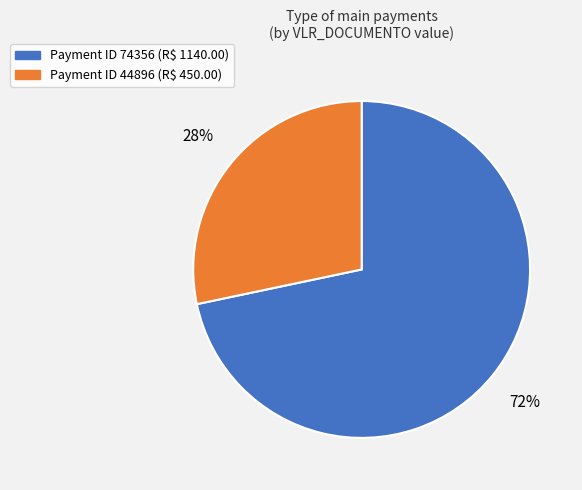

True or false: Payment ID 44896 (R$ 450.00) accounts for 33% of the total.

False